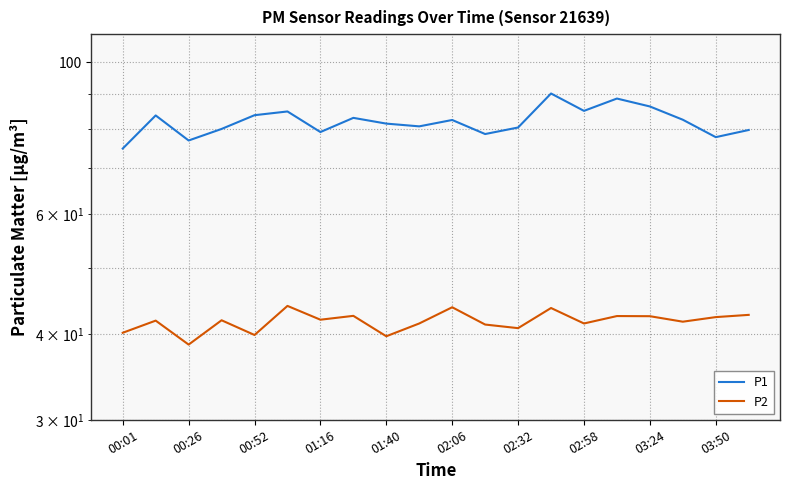

What are all the series names shown in the legend?

P1, P2